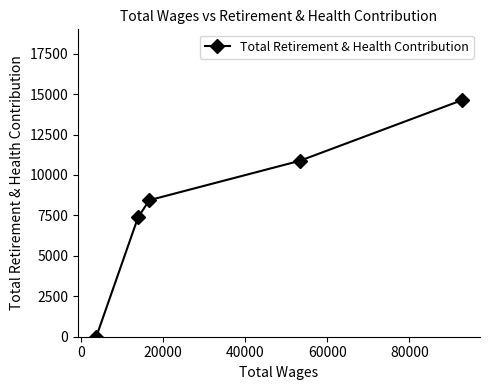

What is the maximum value shown in the chart?

14619